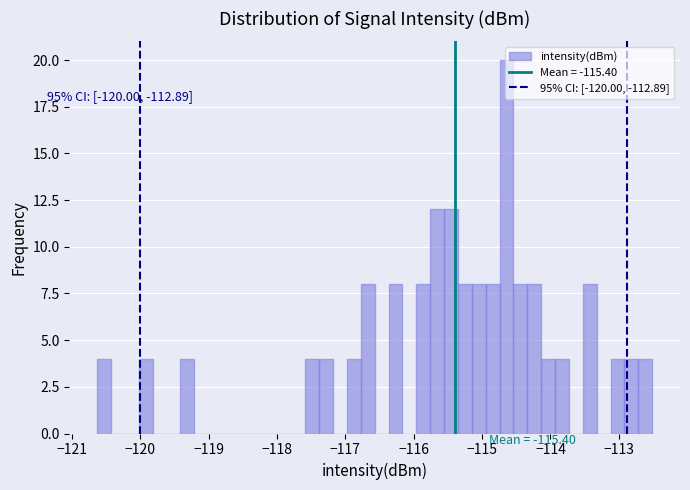

Read against the x-axis, roughly where is the centre of the tallest bar?

-114.6